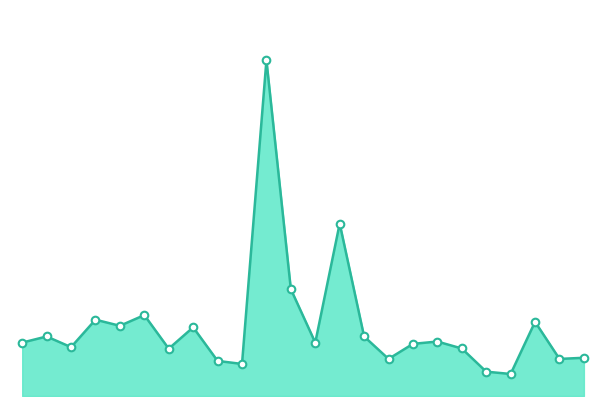

Is this an area chart (filled region under the line)?

Yes